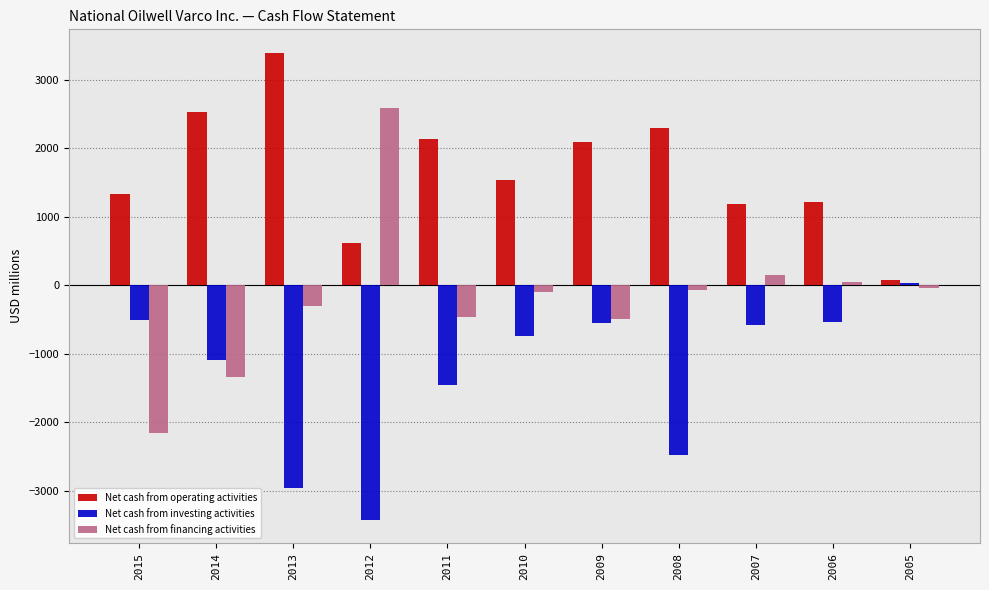

What is the total value across all series at 2011?

221